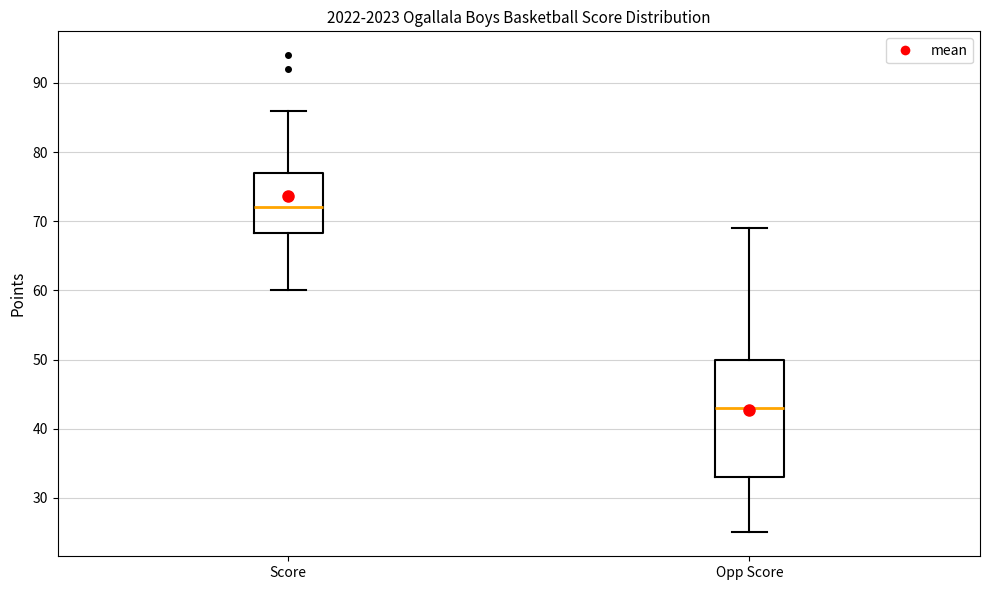

Comparing the boxes themselves (not the whiskers), which one is the tallest?

Opp Score